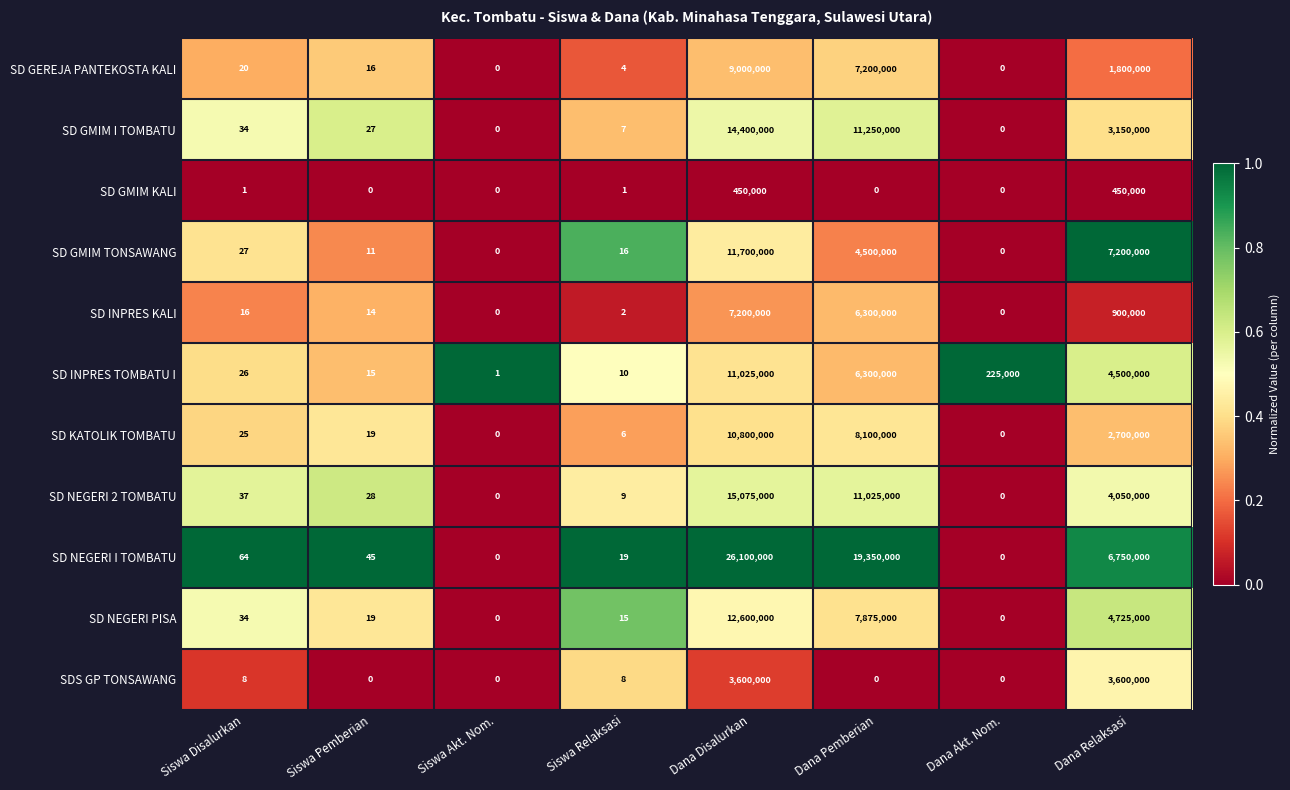

At which label does SD KATOLIK TOMBATU reach its peak?

Dana Disalurkan